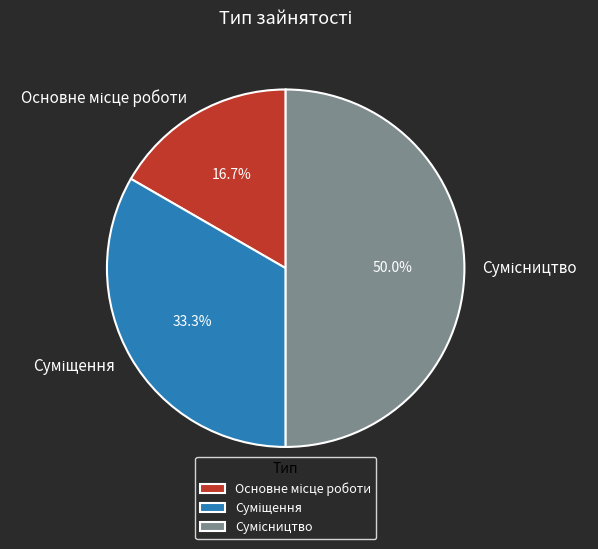

Count the number of slices in the pie.

3